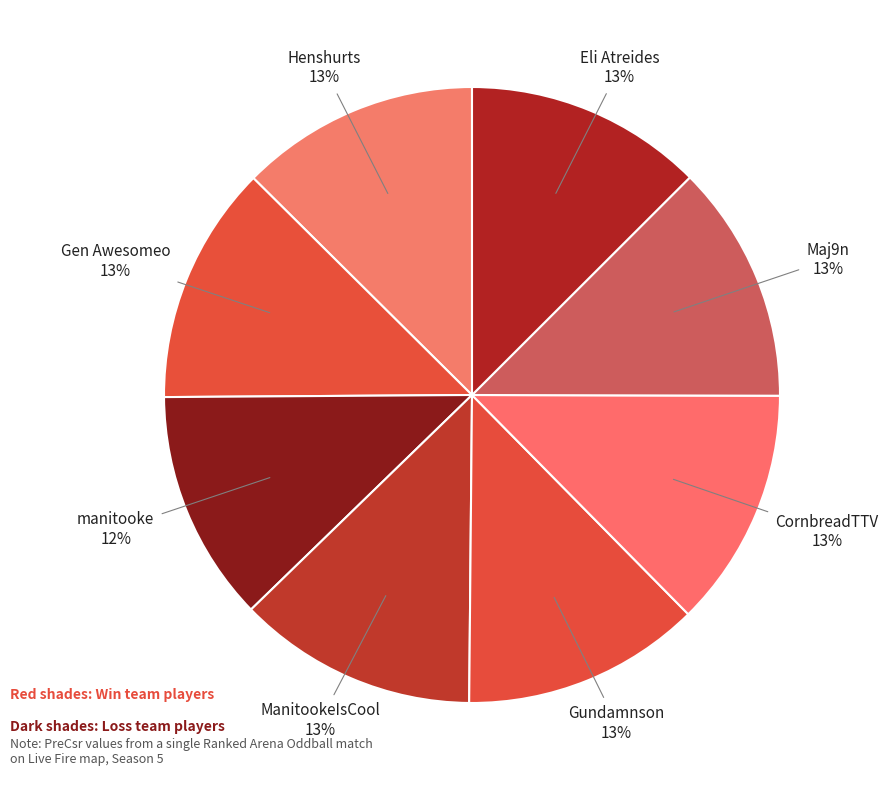

Is it true that Eli Atreides is 2% of the pie?

False